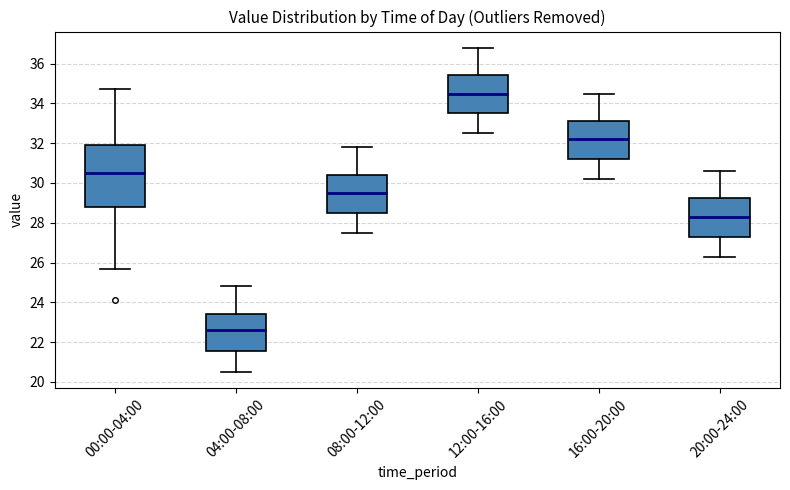

Reading left to right, read every box against the y-axis: the position of its median line, the range the box covers, and the ends of its whiskers. The values are not printed on the chart, so give them approximately, as read against the axis.

00:00-04:00: median 30.4, box 28.8 to 32.0, whiskers 25.8 to 34.8
04:00-08:00: median 22.6, box 21.6 to 23.4, whiskers 20.6 to 24.8
08:00-12:00: median 29.6, box 28.6 to 30.4, whiskers 27.6 to 31.8
12:00-16:00: median 34.6, box 33.6 to 35.4, whiskers 32.6 to 36.8
16:00-20:00: median 32.2, box 31.2 to 33.2, whiskers 30.2 to 34.6
20:00-24:00: median 28.4, box 27.4 to 29.2, whiskers 26.4 to 30.6